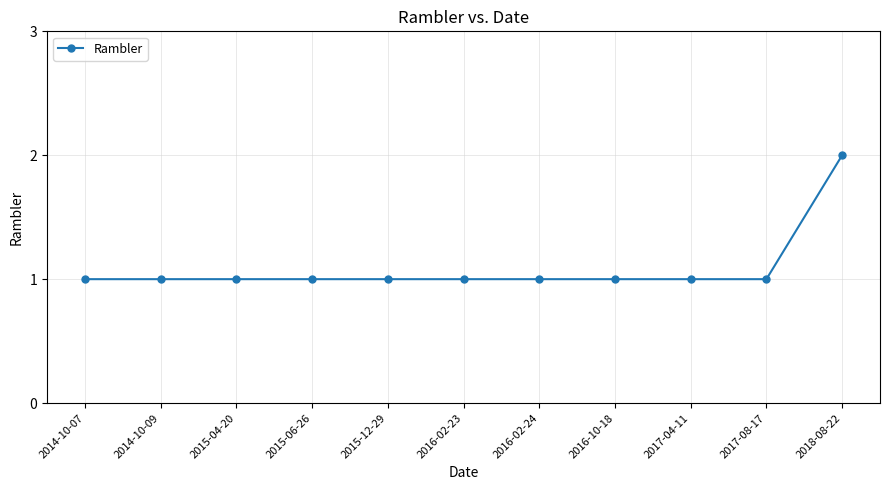

What is the ratio of the value at 2015-04-20 to the value at 2015-12-29?

1.0